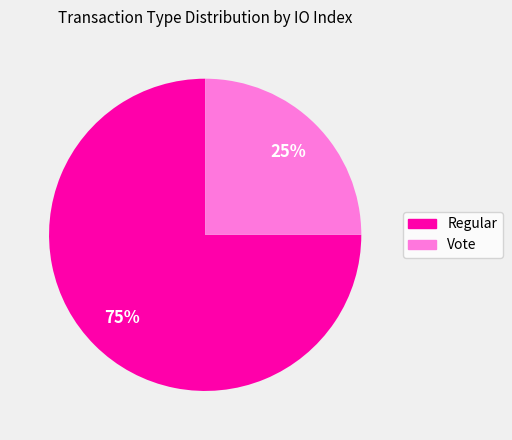

What is the majority slice?

Regular